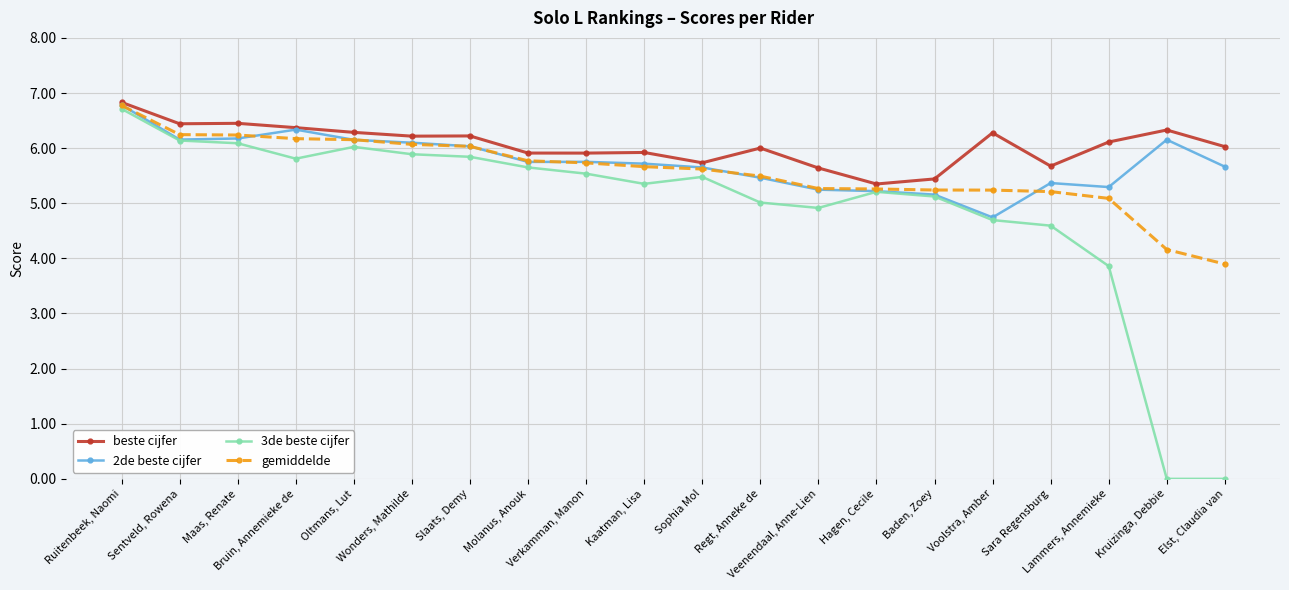

True or false: beste cijfer and 3de beste cijfer intersect in this chart.

False